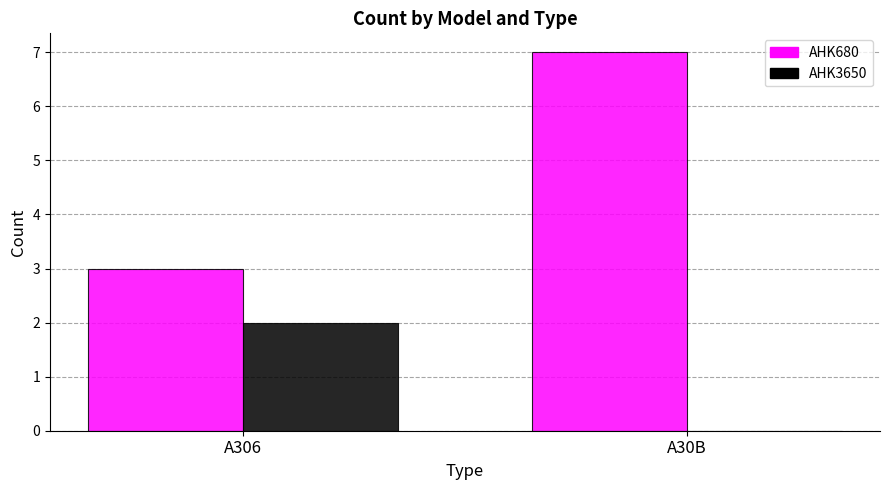

The AHK680 series shows 3 at A306. True or false?

True